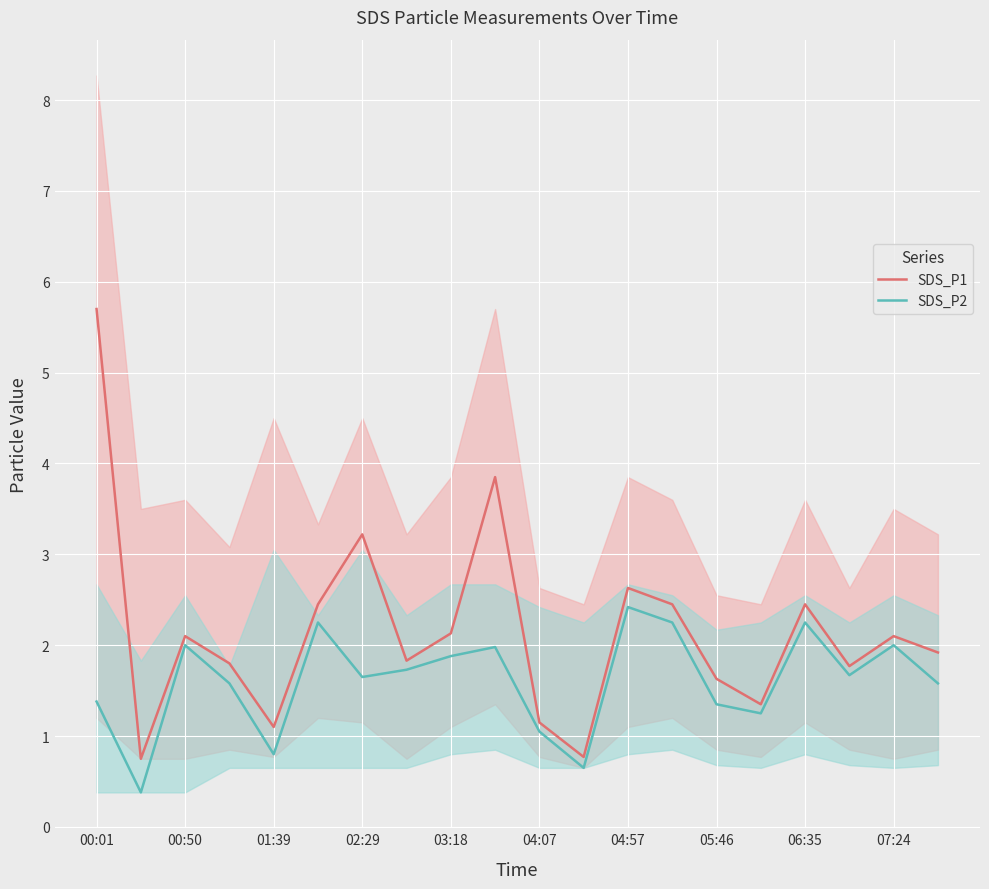

What is the sum of all SDS_P2 values?

32.1